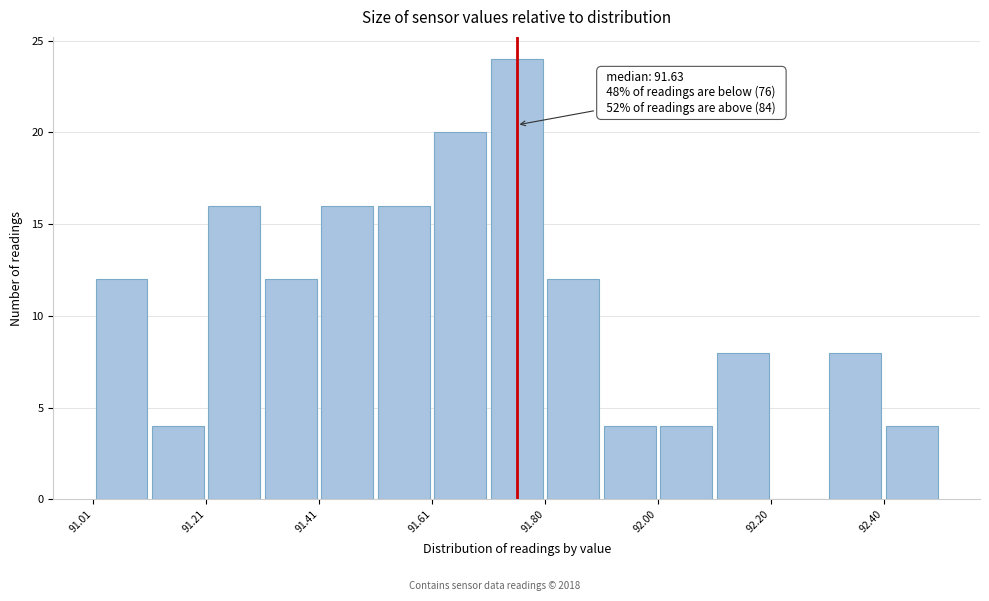

Which range on the x-axis has the tallest bar?

91.70 to 91.80